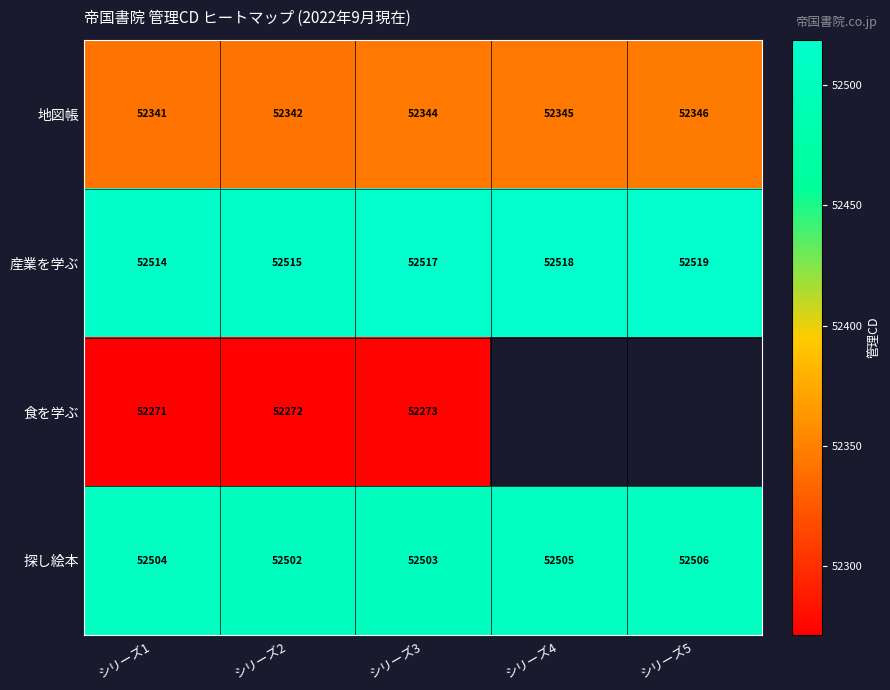

Which has a higher value, シリーズ4 or シリーズ3?

シリーズ4